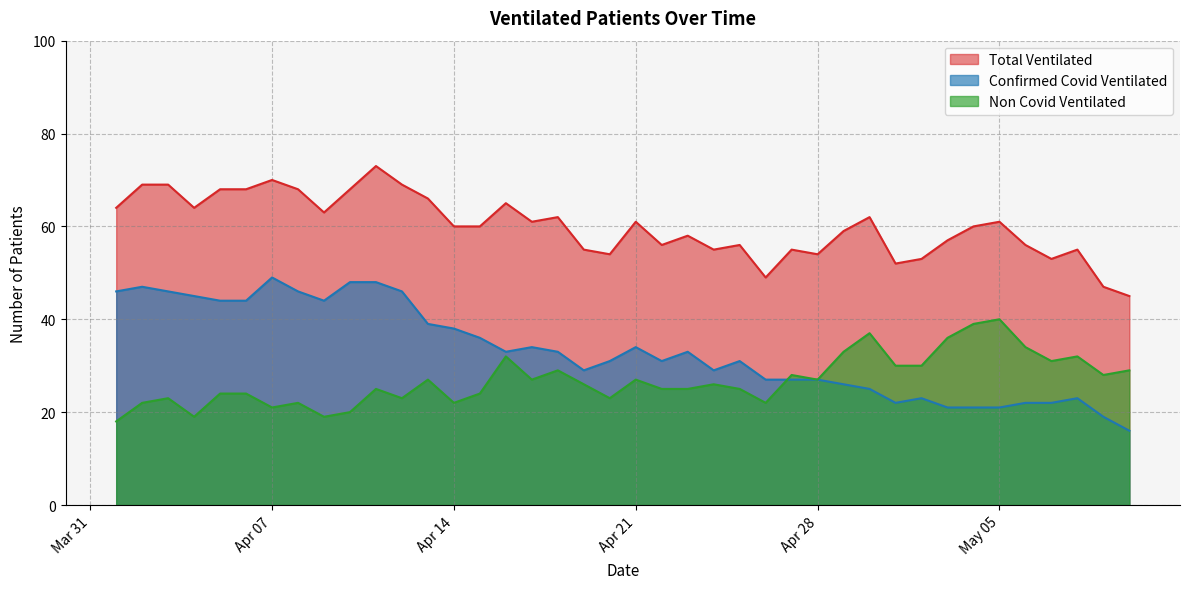

At how many categories does at least one series exceed 37?

40